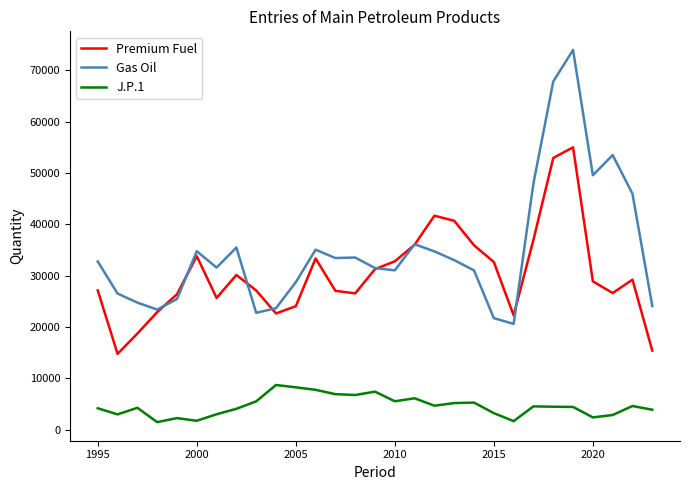

Which series has the largest total across all categories?

Gas Oil